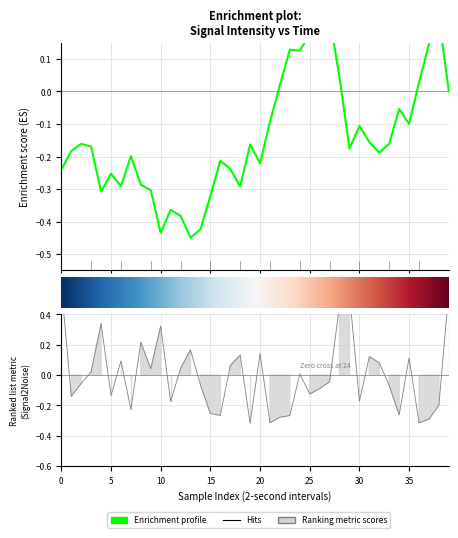

Count the number of categories in the chart.

40